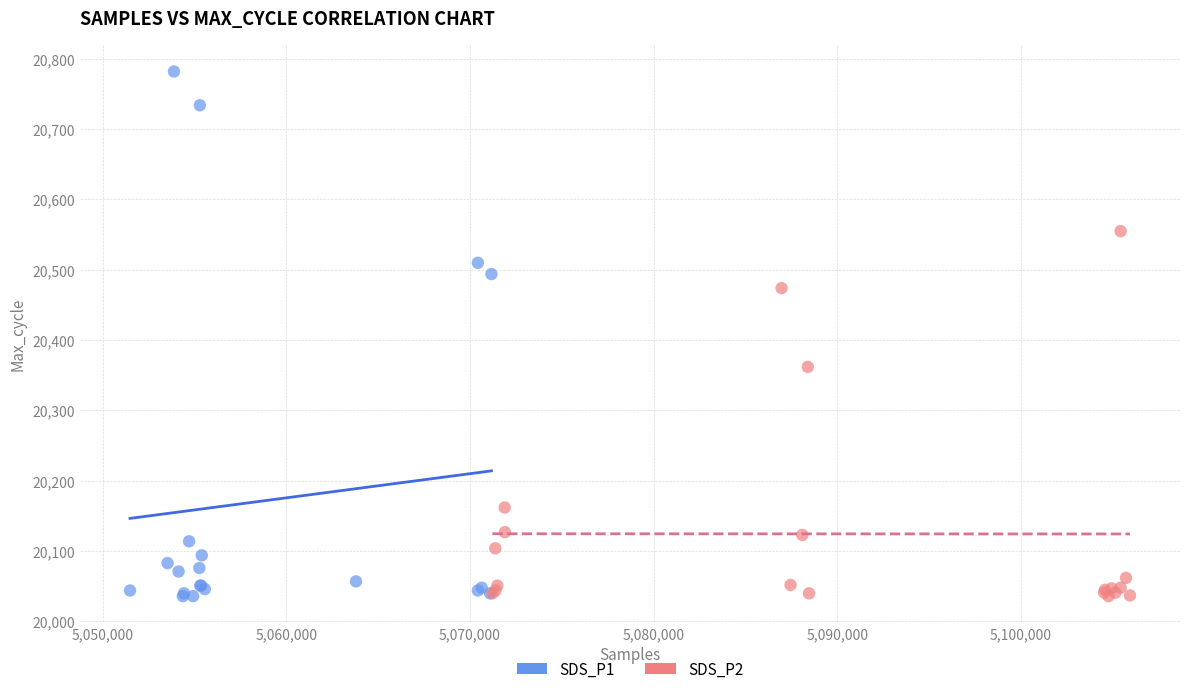

Which series contains the highest Y value?

SDS_P1